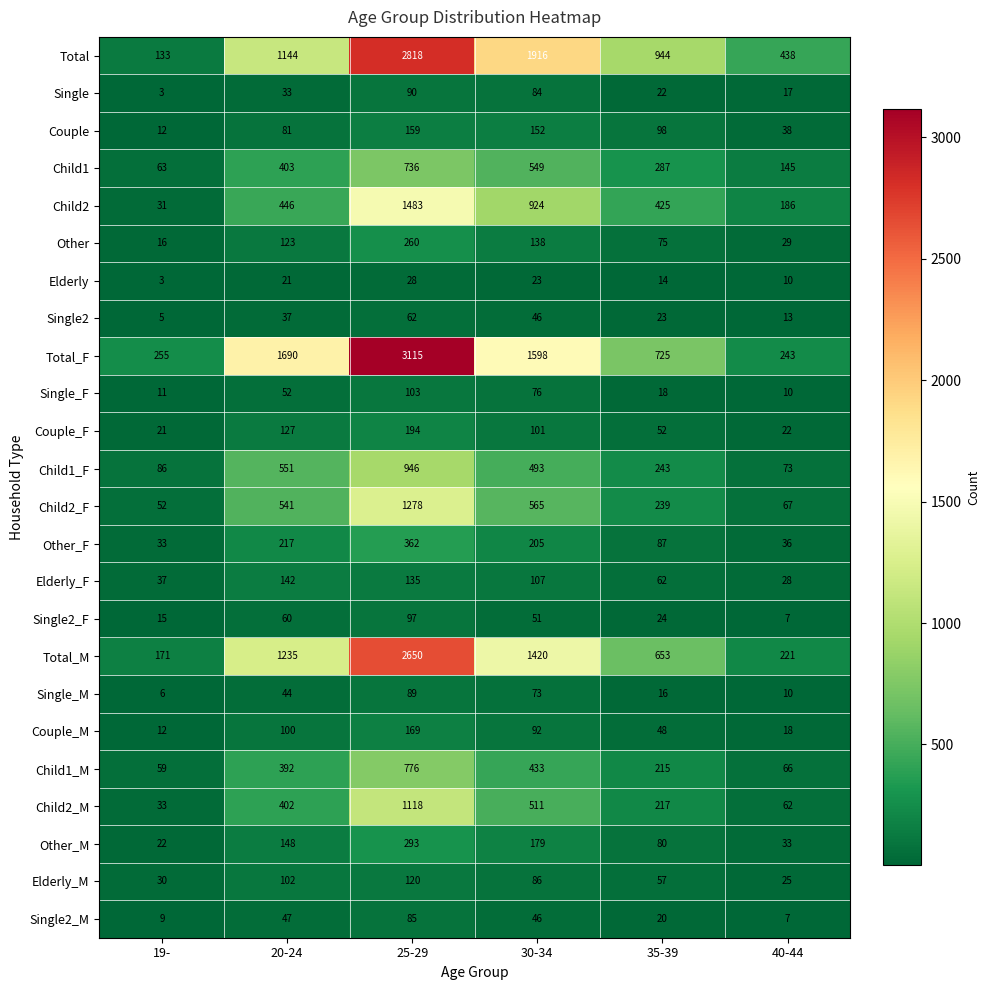

Between 30-34 and 40-44, which series saw the biggest shift?

Total